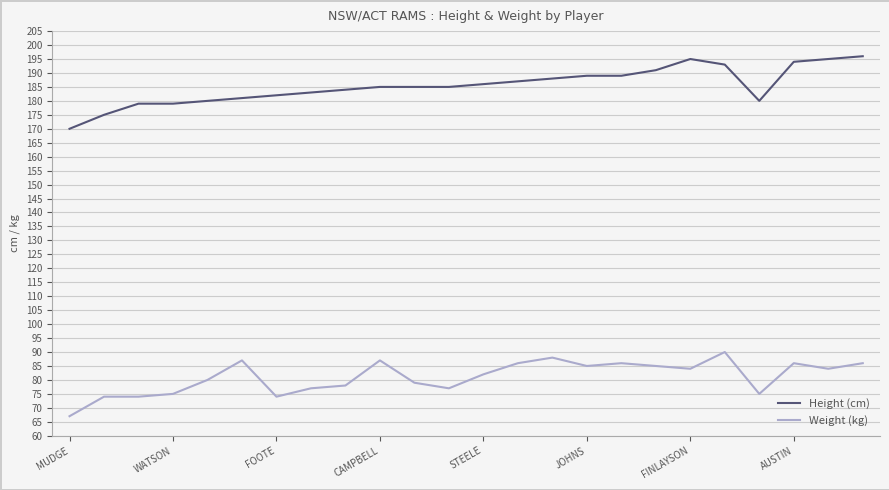

What is the lowest value of the Weight (kg) series?

67